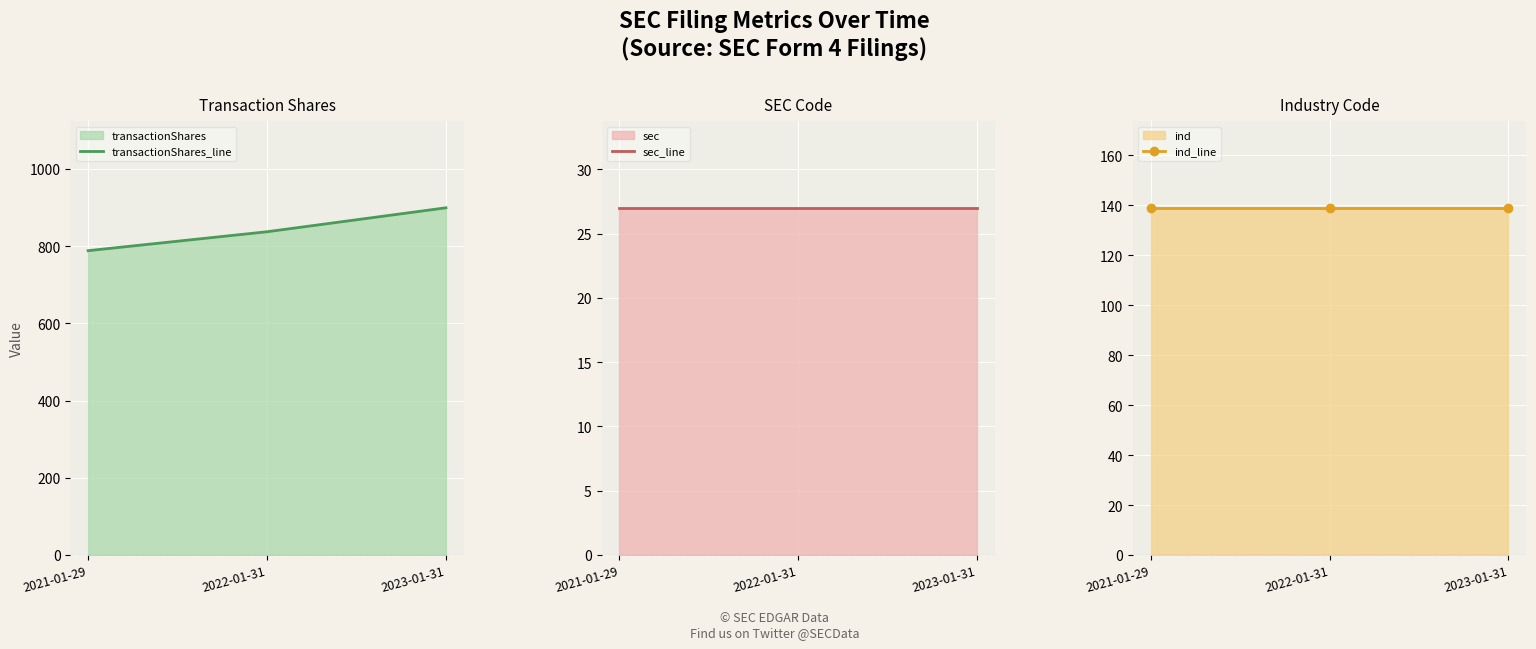

True or false: transactionShares_line has a value of 899 at 2023-01-31.

True